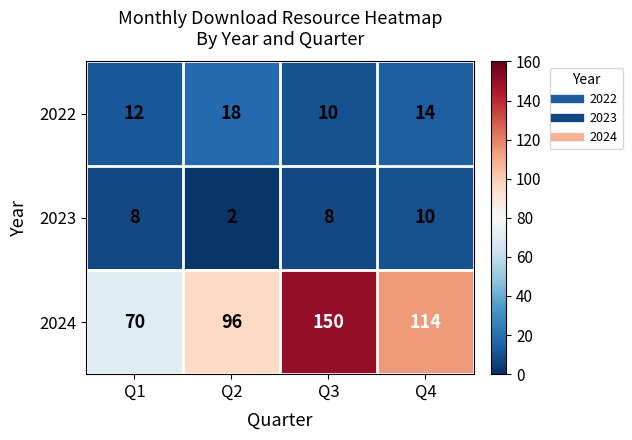

At how many categories does at least one series exceed 119?

1